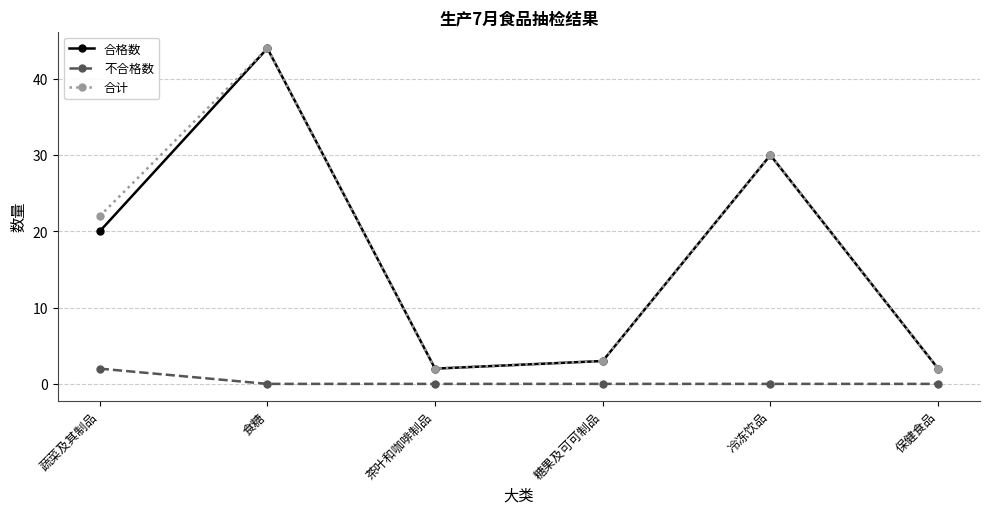

Reading left to right, list all the values displayed in this chart.

合格数: 20	44	2	3	30	2
不合格数: 2	0	0	0	0	0
合计: 22	44	2	3	30	2